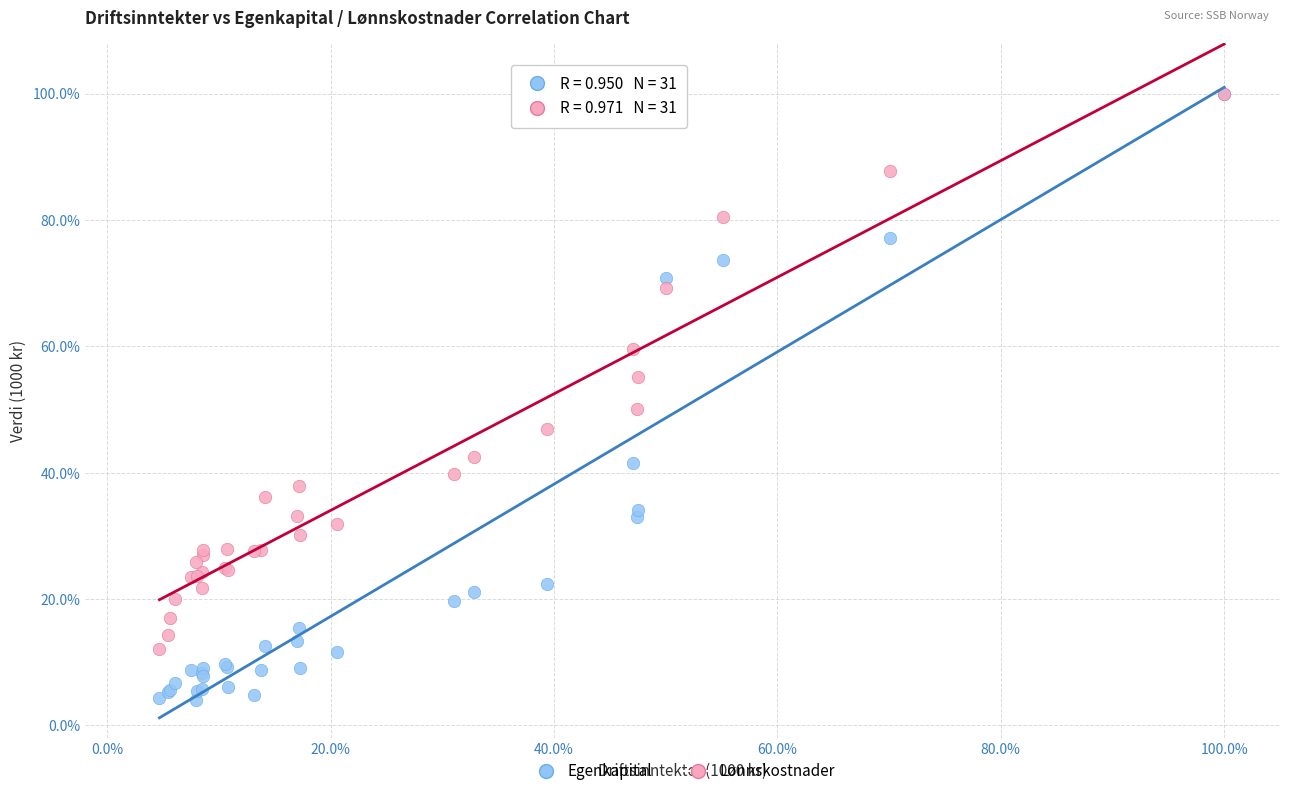

In the Egenkapital series, what Y value is closest to 52?

41.6